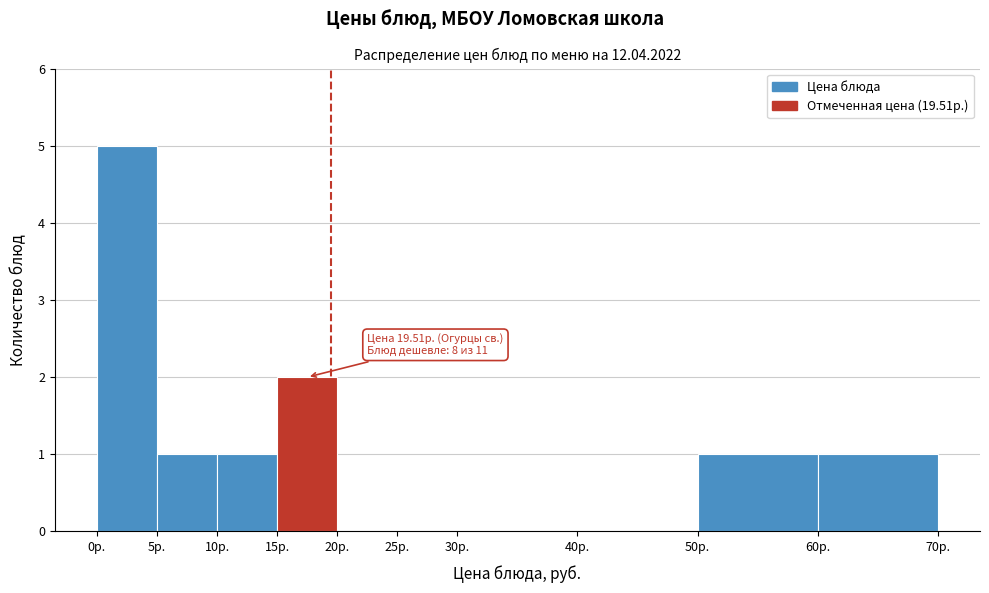

Over which range of the x-axis is the bar tallest?

0 to 5